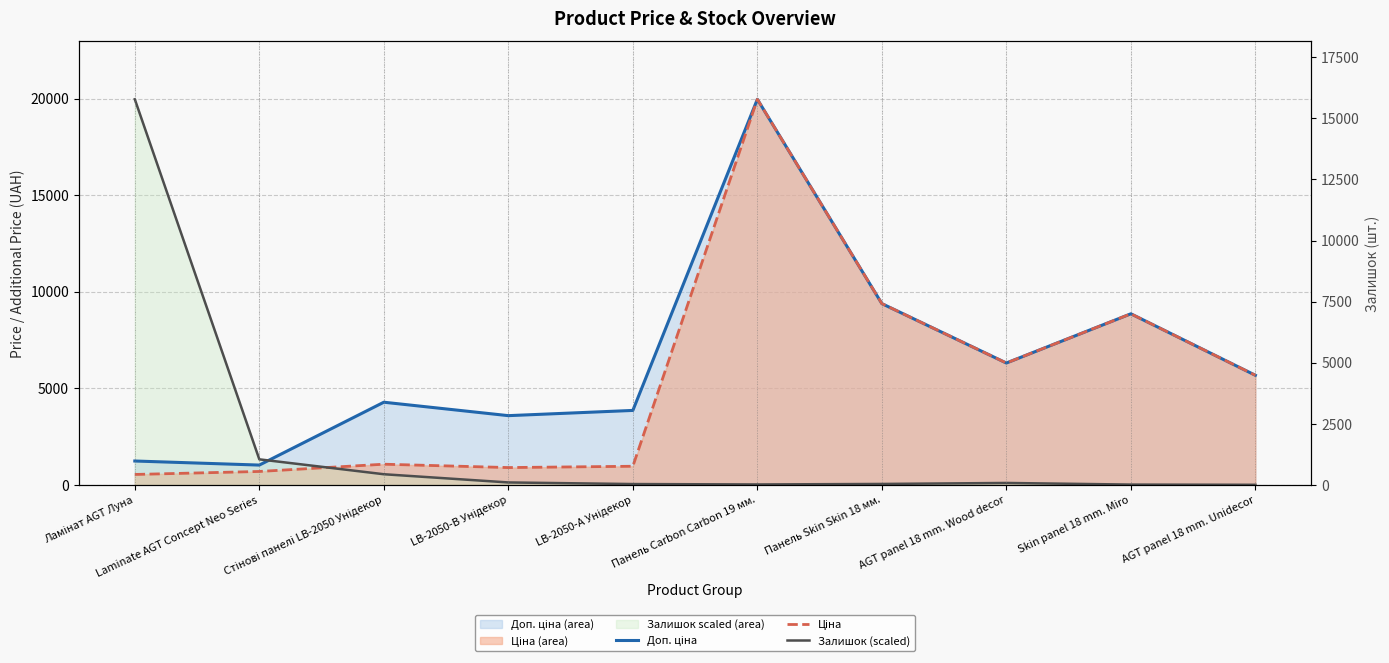

Where is Ціна nearest to the value 10251?

Панель Skin Skin 18 мм.